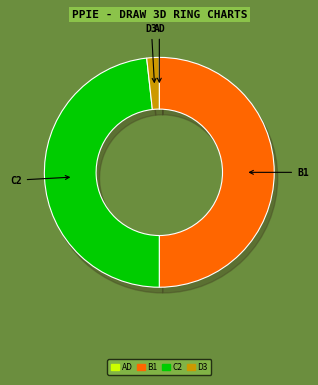

Does Treasury stock, shares account for over 50% of the chart?

No